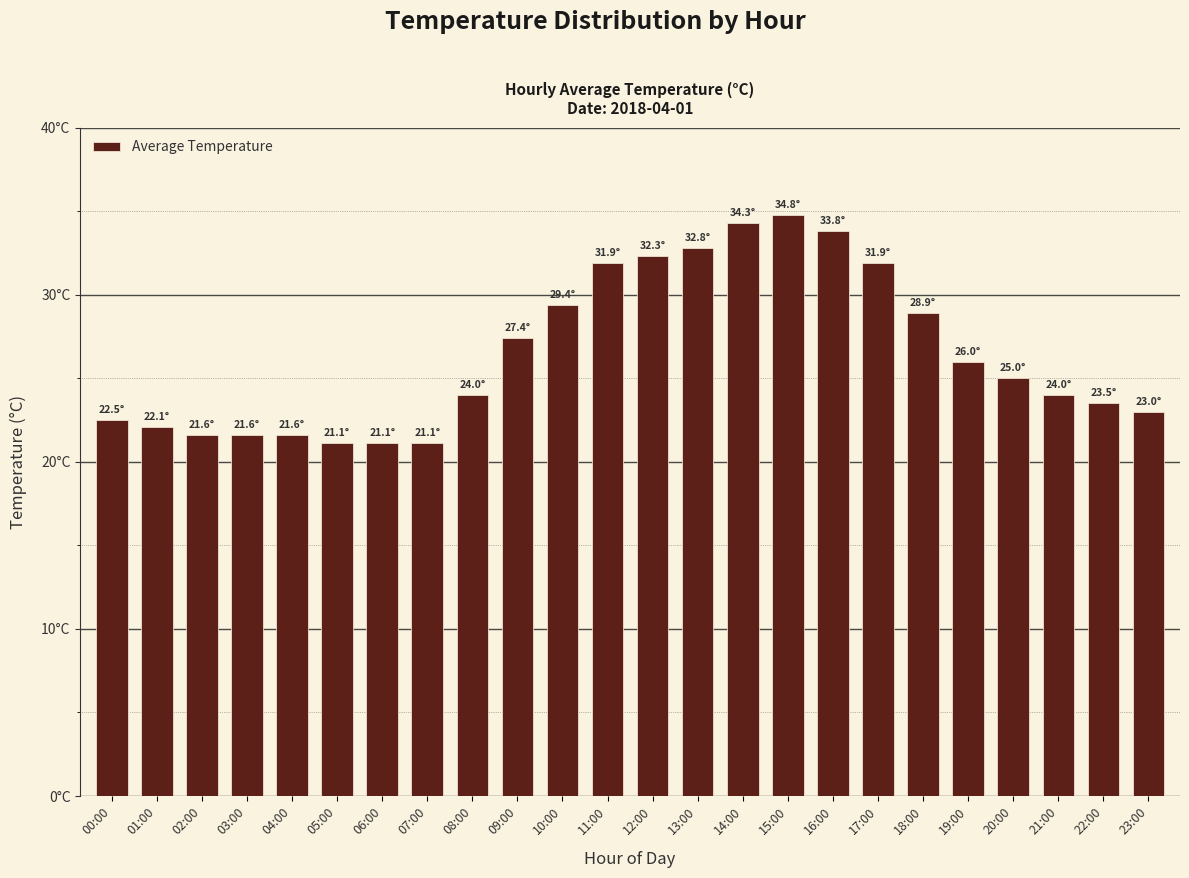

Does the chart contain stacked bars?

No